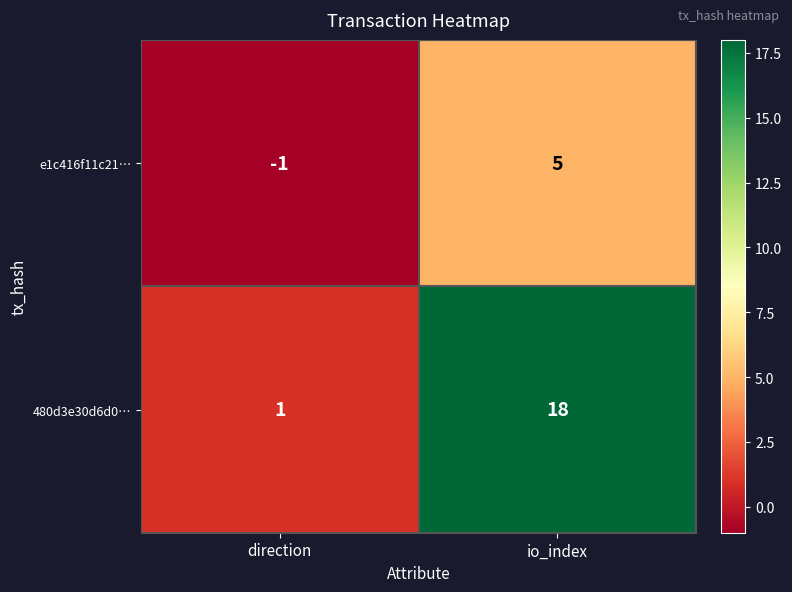

Which series has the largest total across all categories?

480d3e30d6d0…